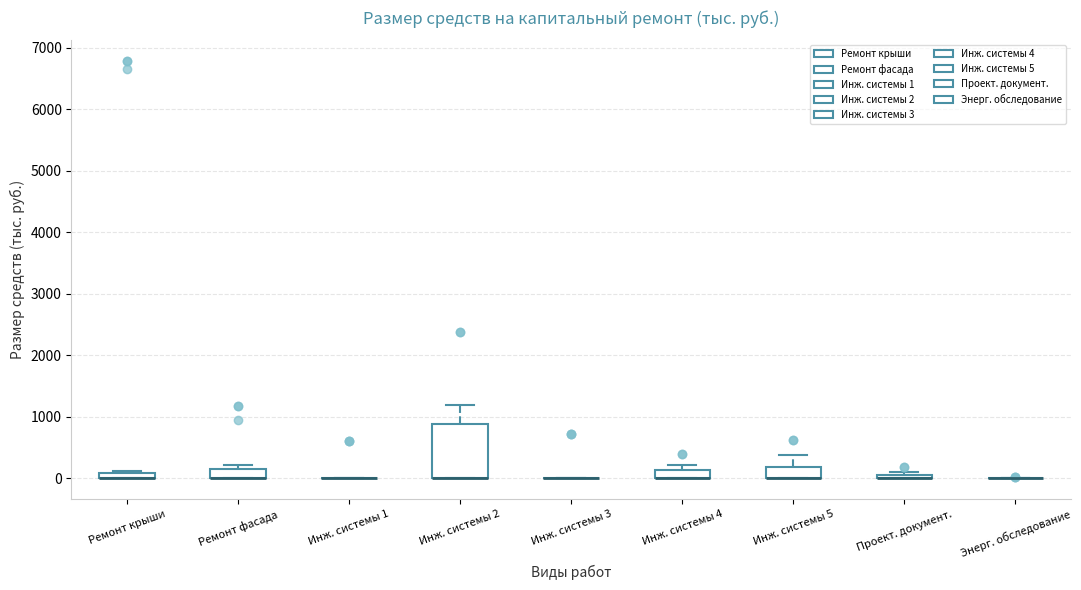

Where is the lower edge of the box for Инж. системы 2 on the y-axis? The values are not printed on the chart, so give them approximately, as read against the axis.

0